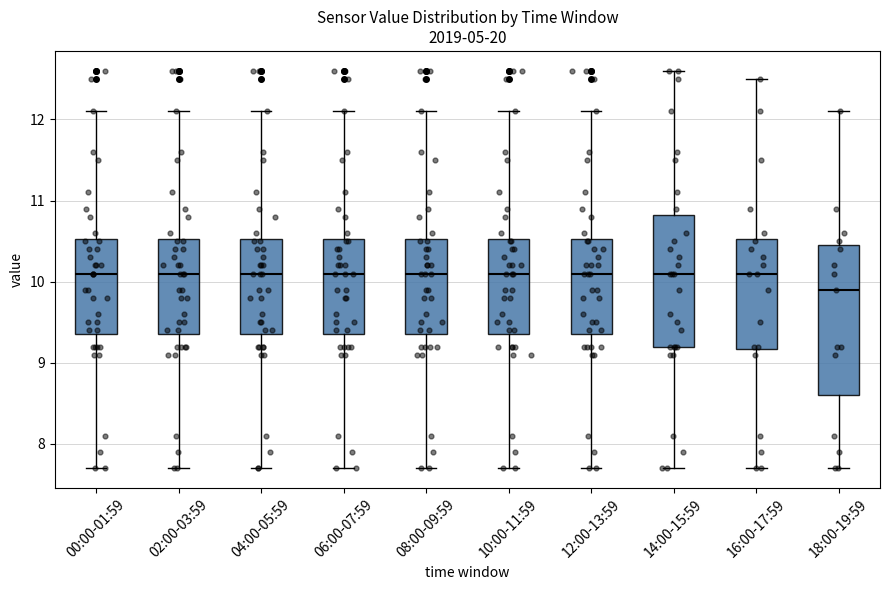

Where is the lower edge of the box for 00:00-01:59 on the y-axis? The values are not printed on the chart, so give them approximately, as read against the axis.

9.4